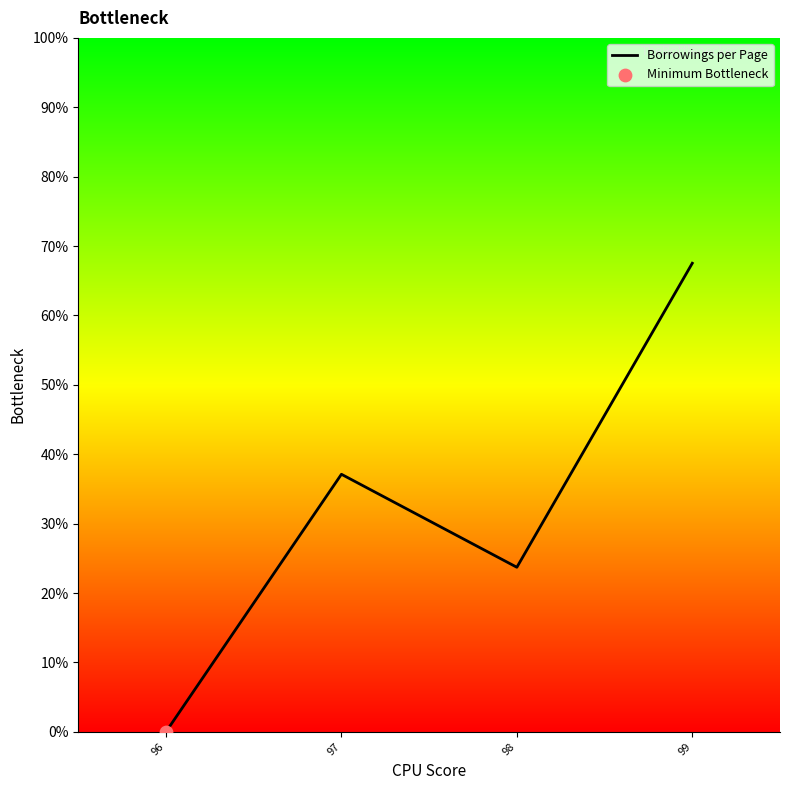

What is the change in value from 96 to 98?

+23.7